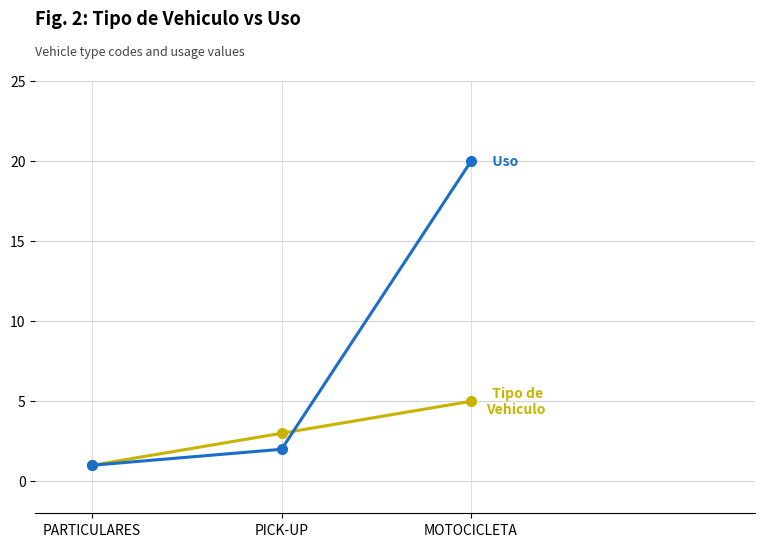

Does the chart have visible grid lines?

Yes